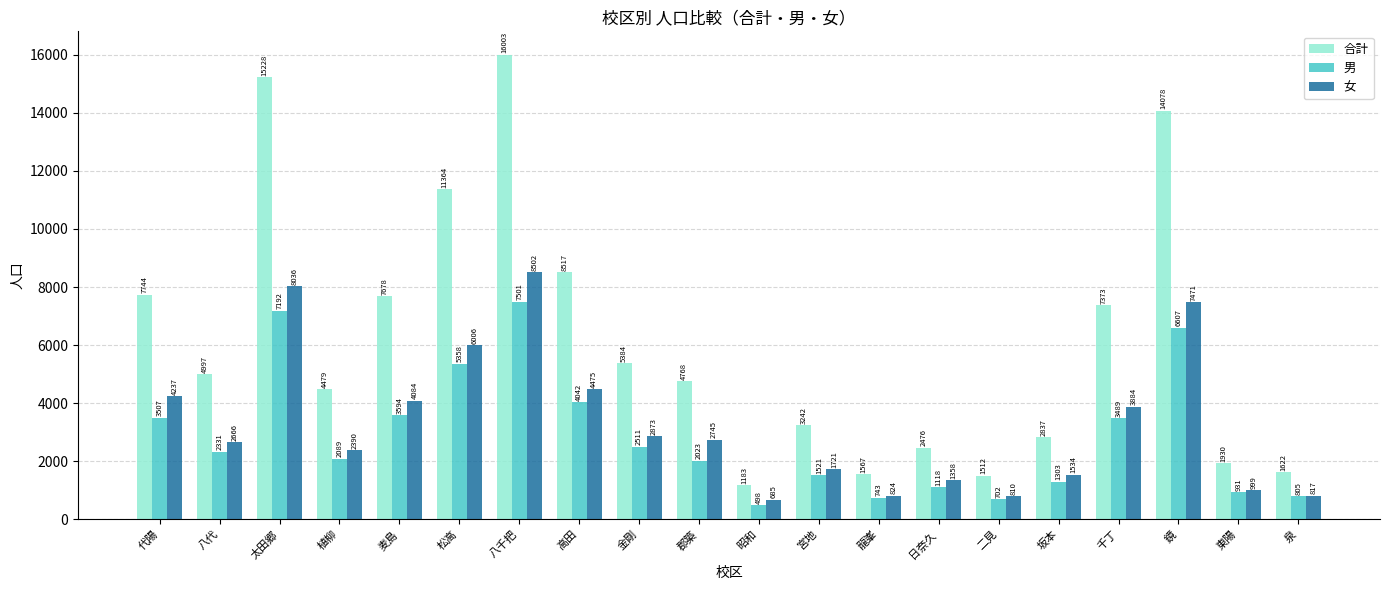

What is the average value of the 女 series?

3306